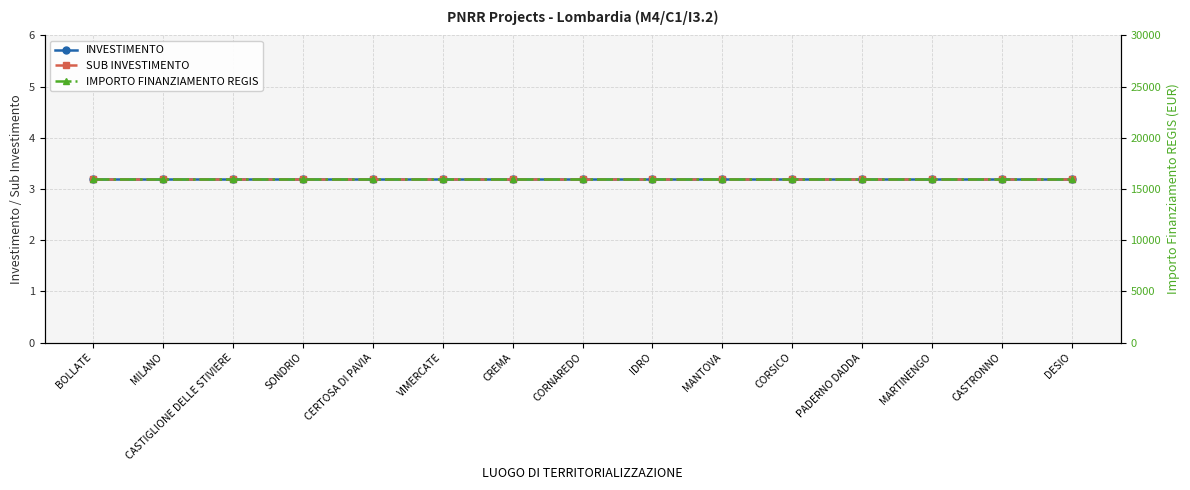

At how many categories does at least one series exceed 12150?

15